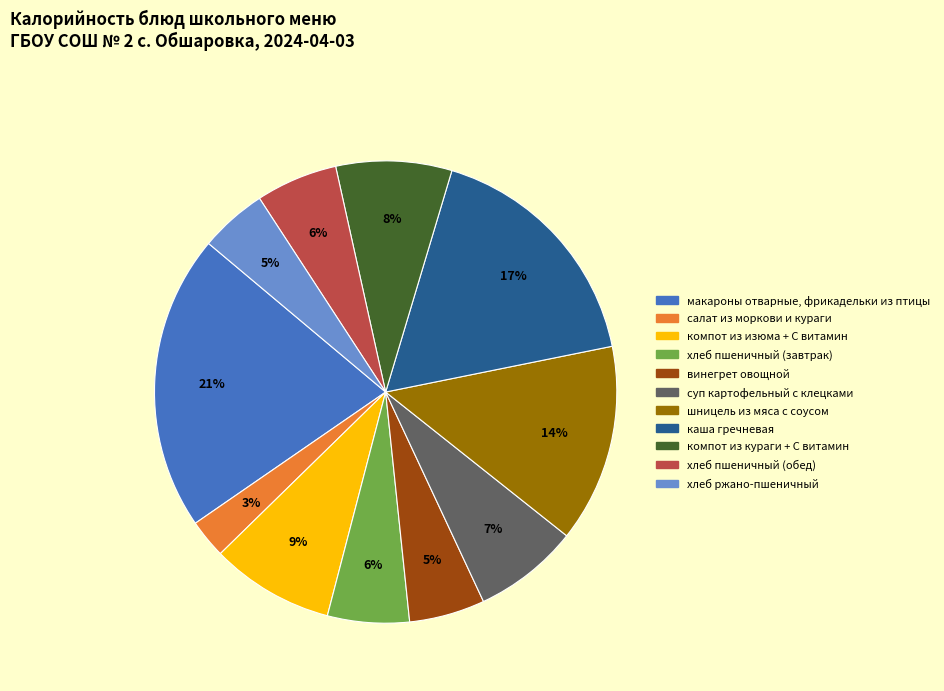

To the nearest percent, what portion does салат из моркови и кураги represent?

3%